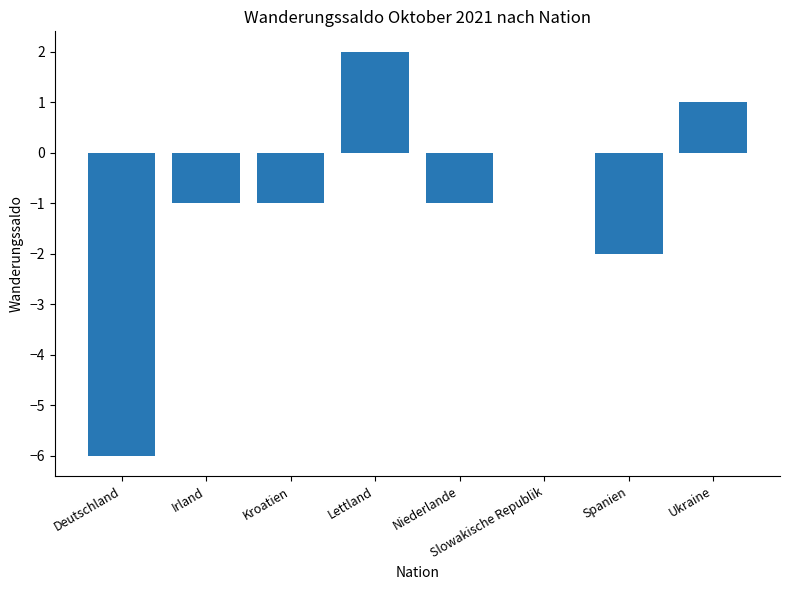

Read the value at Niederlande.

-1